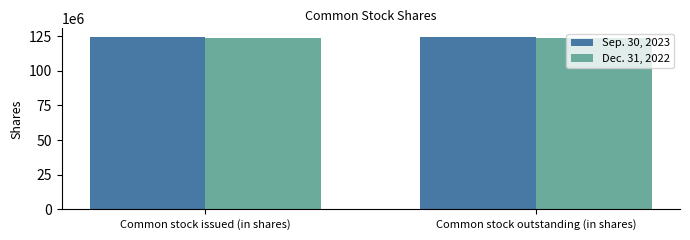

What is the minimum value shown in the chart?

124000000